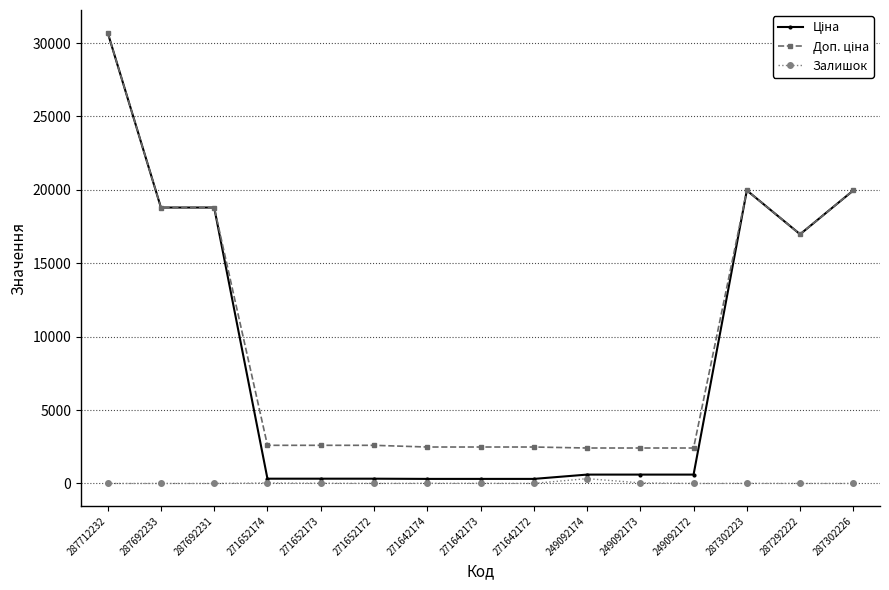

Count the number of data series in this chart.

3